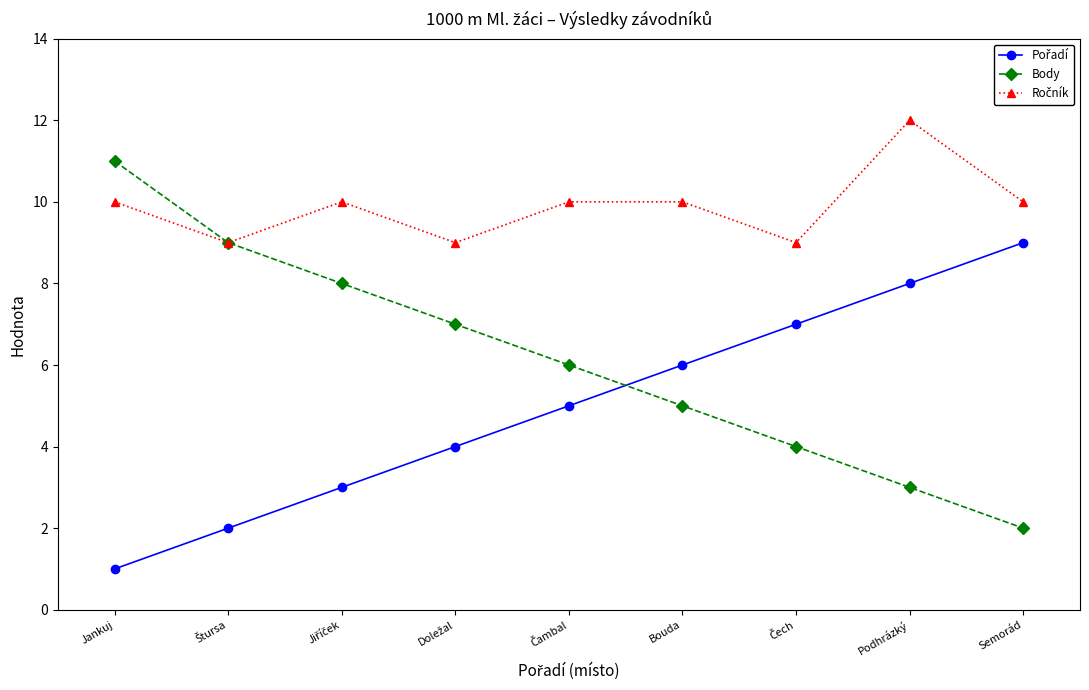

What is the difference between the highest and lowest values at Jankuj?

10